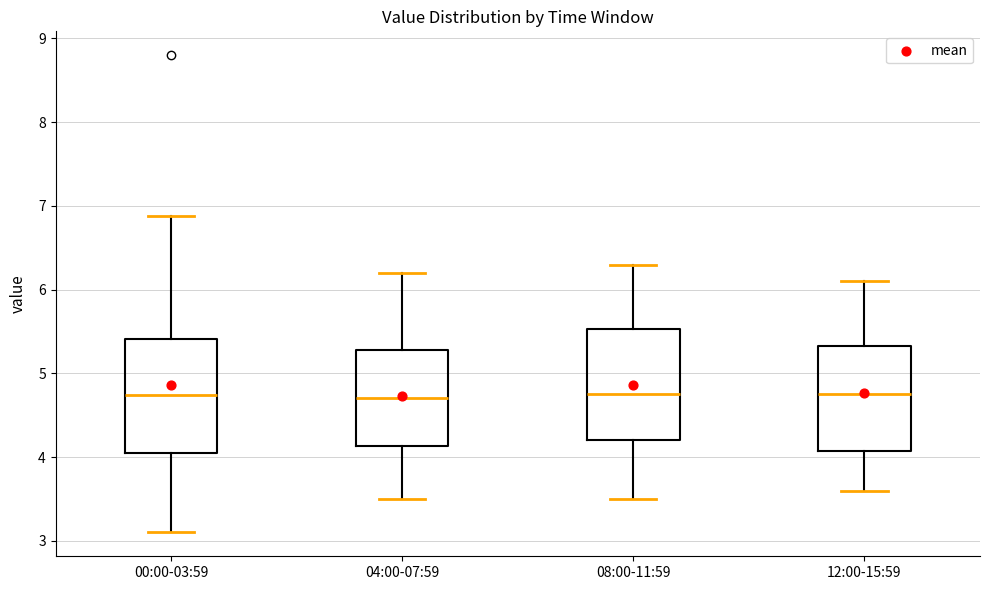

Reading left to right, transcribe this box plot: for each box, give where its median line is, the range the box spans, and where its two whiskers end, as read against the y-axis. The values are not printed on the chart, so give them approximately, as read against the axis.

00:00-03:59: median 4.7, box 4.0 to 5.4, whiskers 3.1 to 6.9
04:00-07:59: median 4.7, box 4.1 to 5.3, whiskers 3.5 to 6.2
08:00-11:59: median 4.8, box 4.2 to 5.5, whiskers 3.5 to 6.3
12:00-15:59: median 4.8, box 4.1 to 5.3, whiskers 3.6 to 6.1